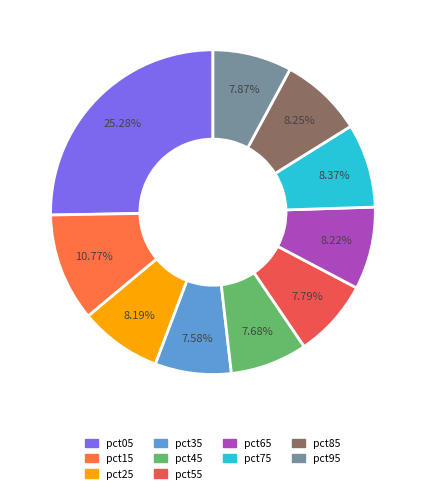

Rank the categories by value from lowest to highest.

pct35, pct45, pct55, pct95, pct25, pct65, pct85, pct75, pct15, pct05